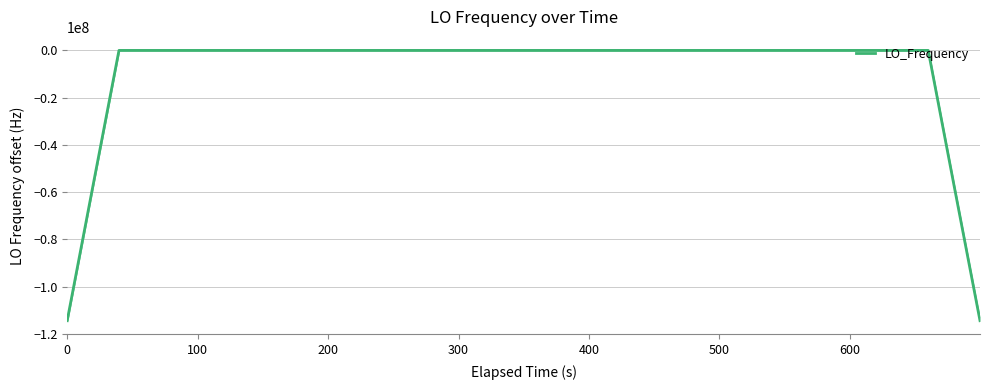

What is the difference between the maximum and minimum values?

114418820.2